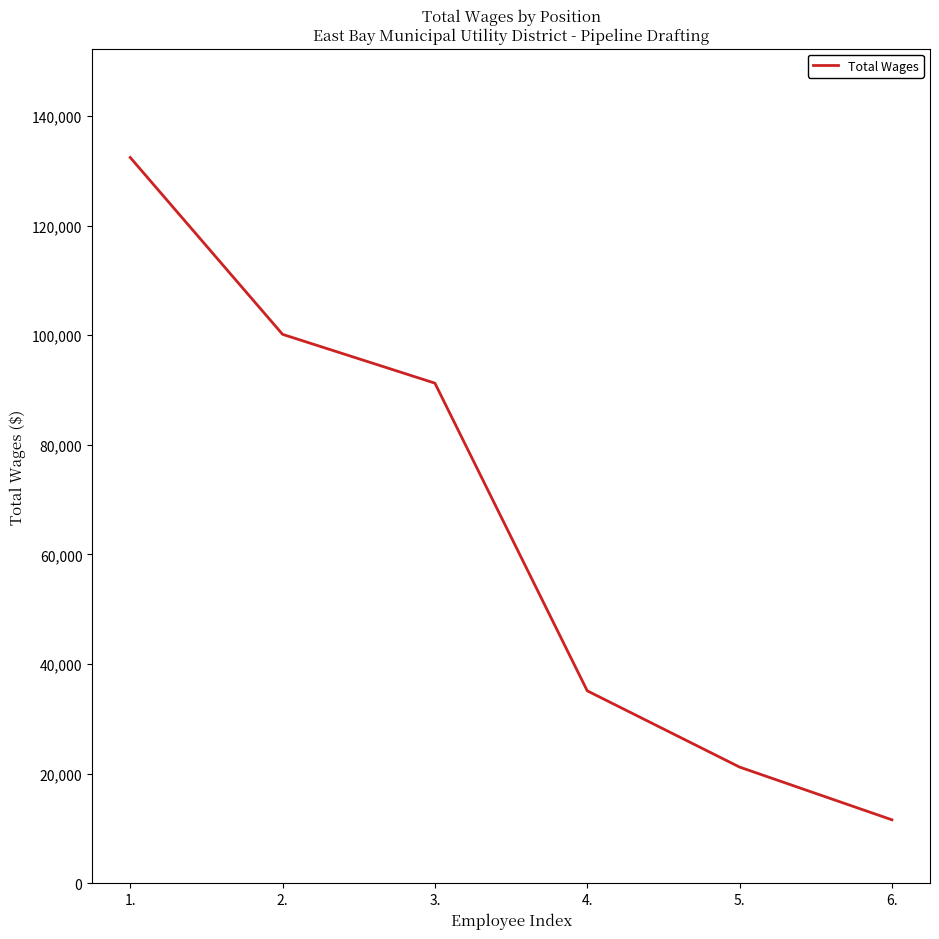

Does the chart have visible grid lines?

No